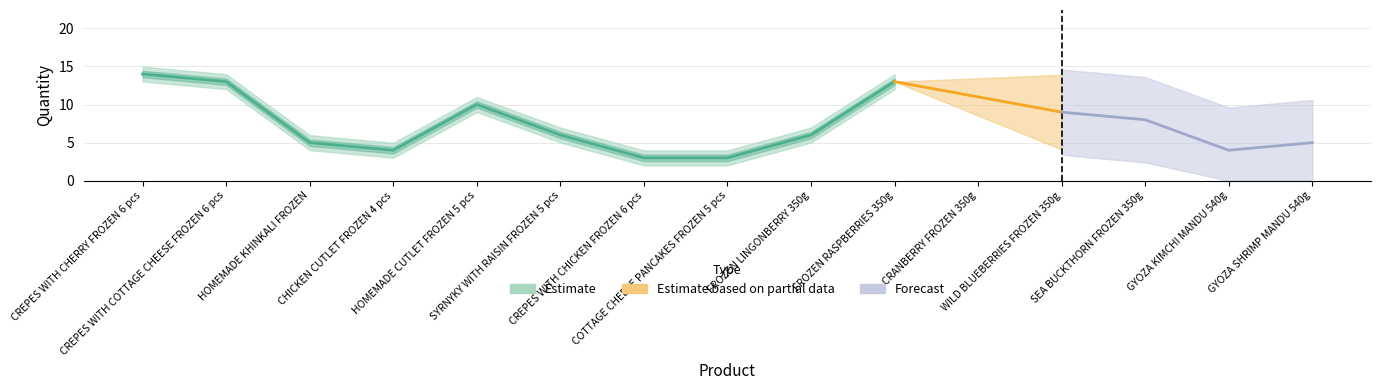

What is the greatest value displayed?

14